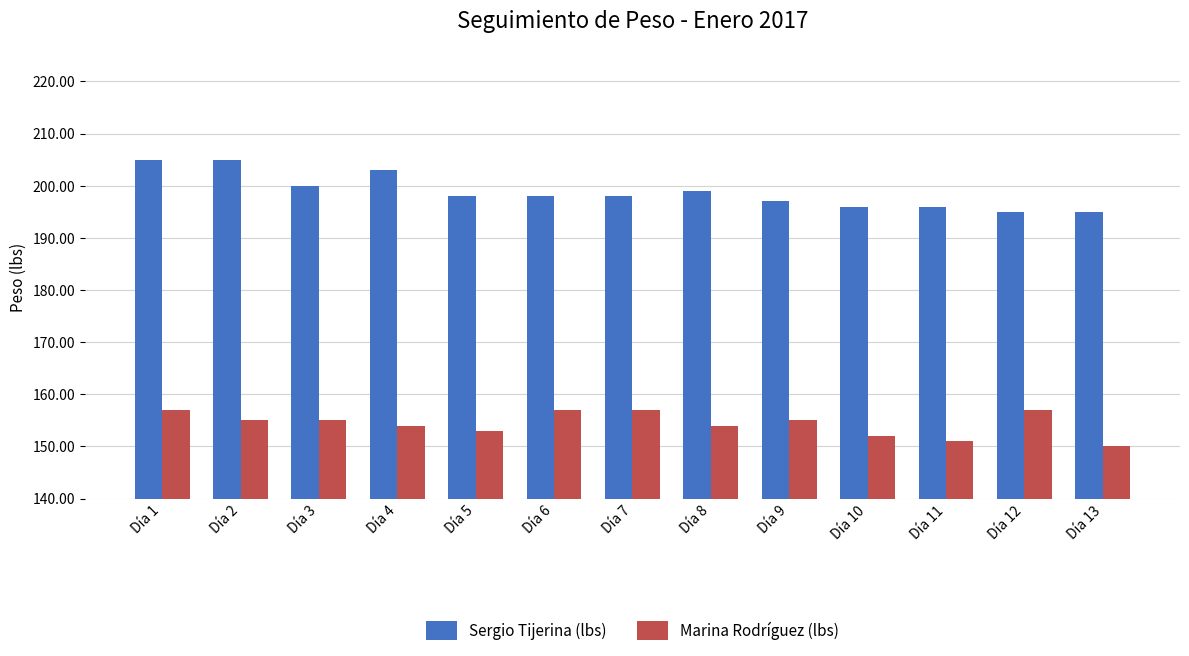

Reading right to left, transcribe all the data shown in this chart.

Sergio Tijerina (lbs): 195	195	196	196	197	199	198	198	198	203	200	205	205
Marina Rodríguez (lbs): 150	157	151	152	155	154	157	157	153	154	155	155	157